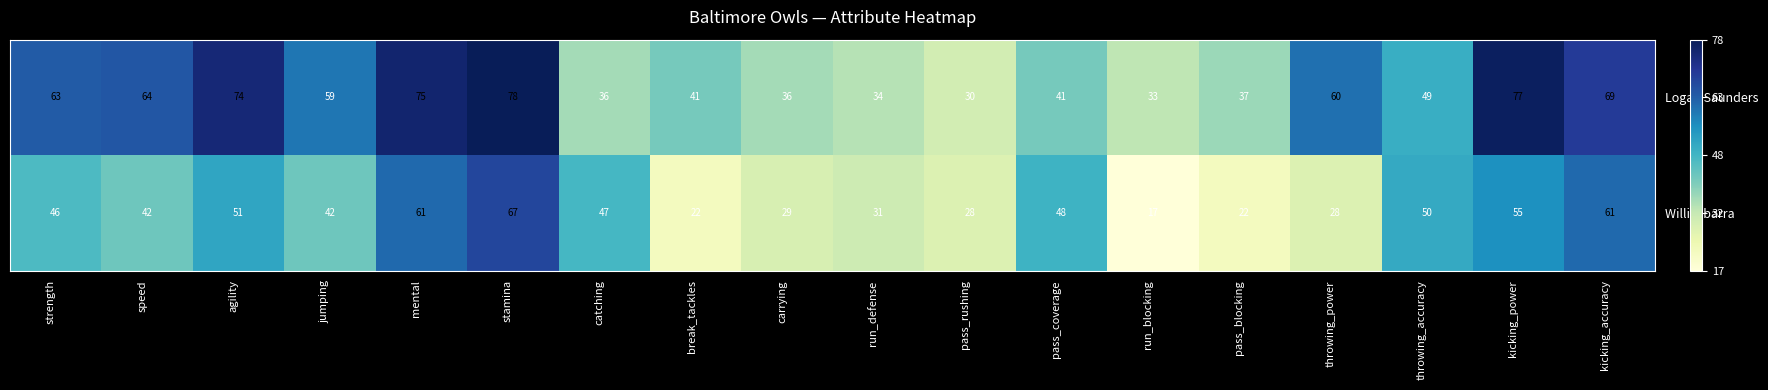

Rank the series at throwing_accuracy from highest to lowest value.

Willie Ibarra, Logan Saunders